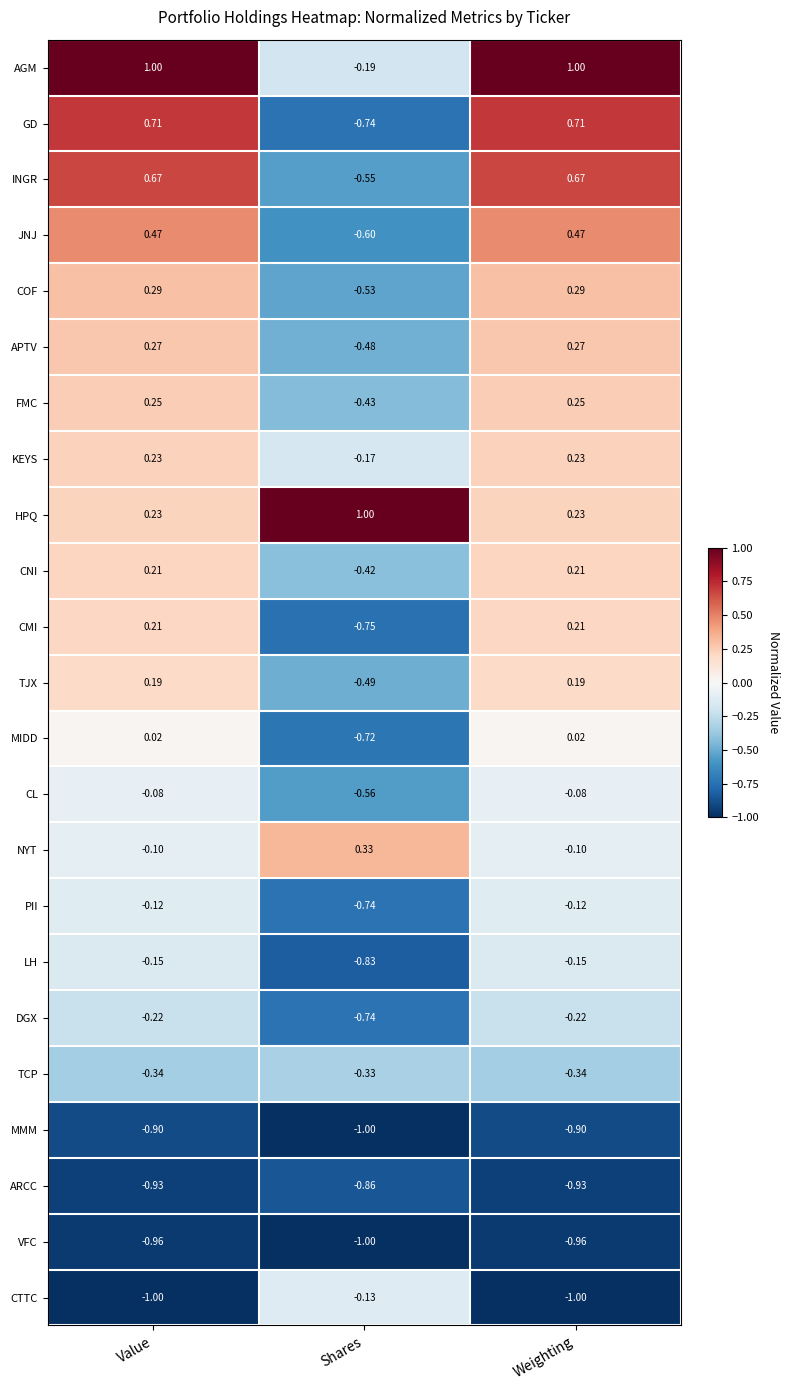

Where is AGM nearest to the value 0?

Shares